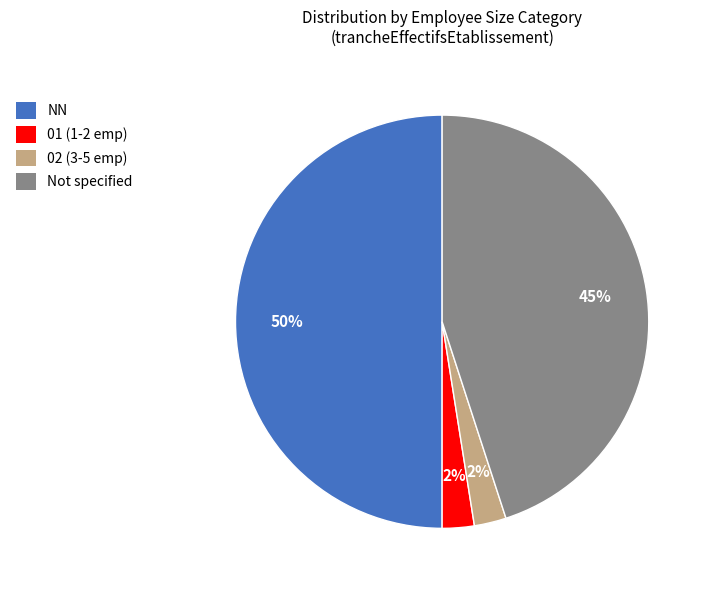

Is it true that 02 (3-5 emp) is 2% of the pie?

True